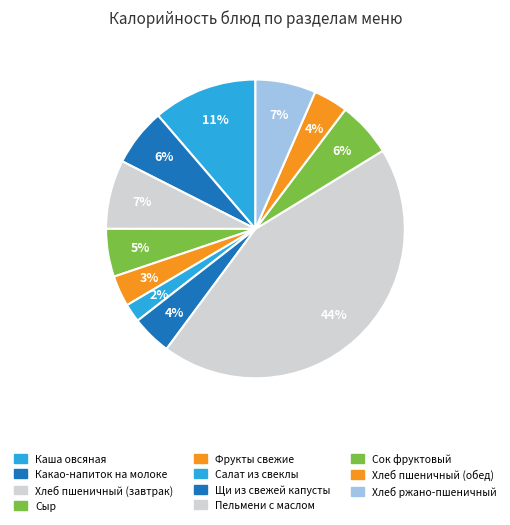

How many slices are in this pie chart?

11